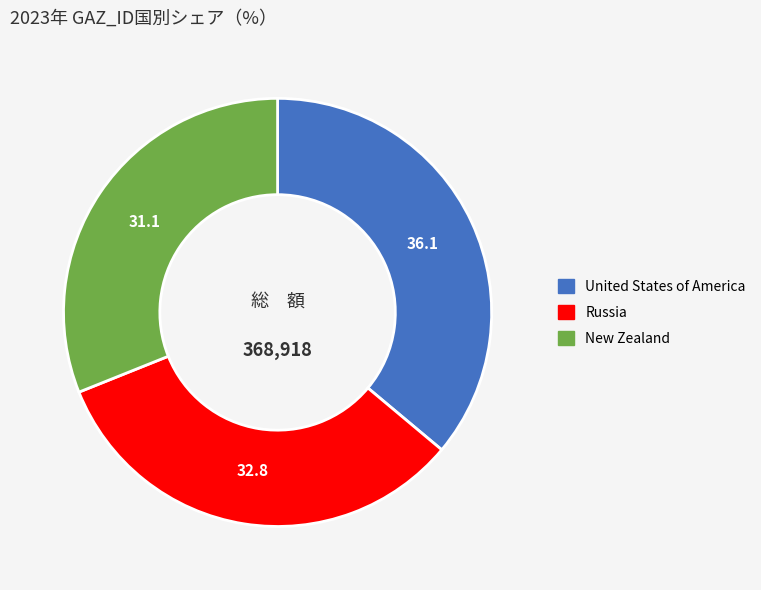

The United States of America slice represents 36% of the pie. True or false?

True